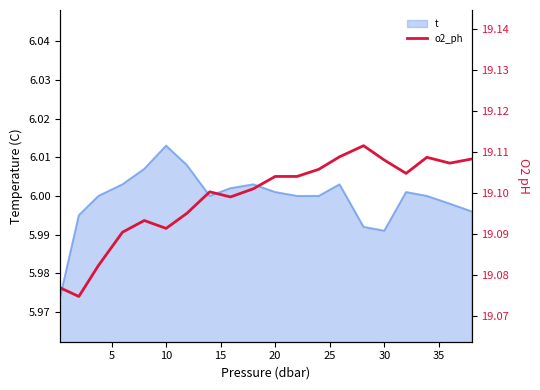

How many interior local peaks (higher than both neighbors) does the data have?

4